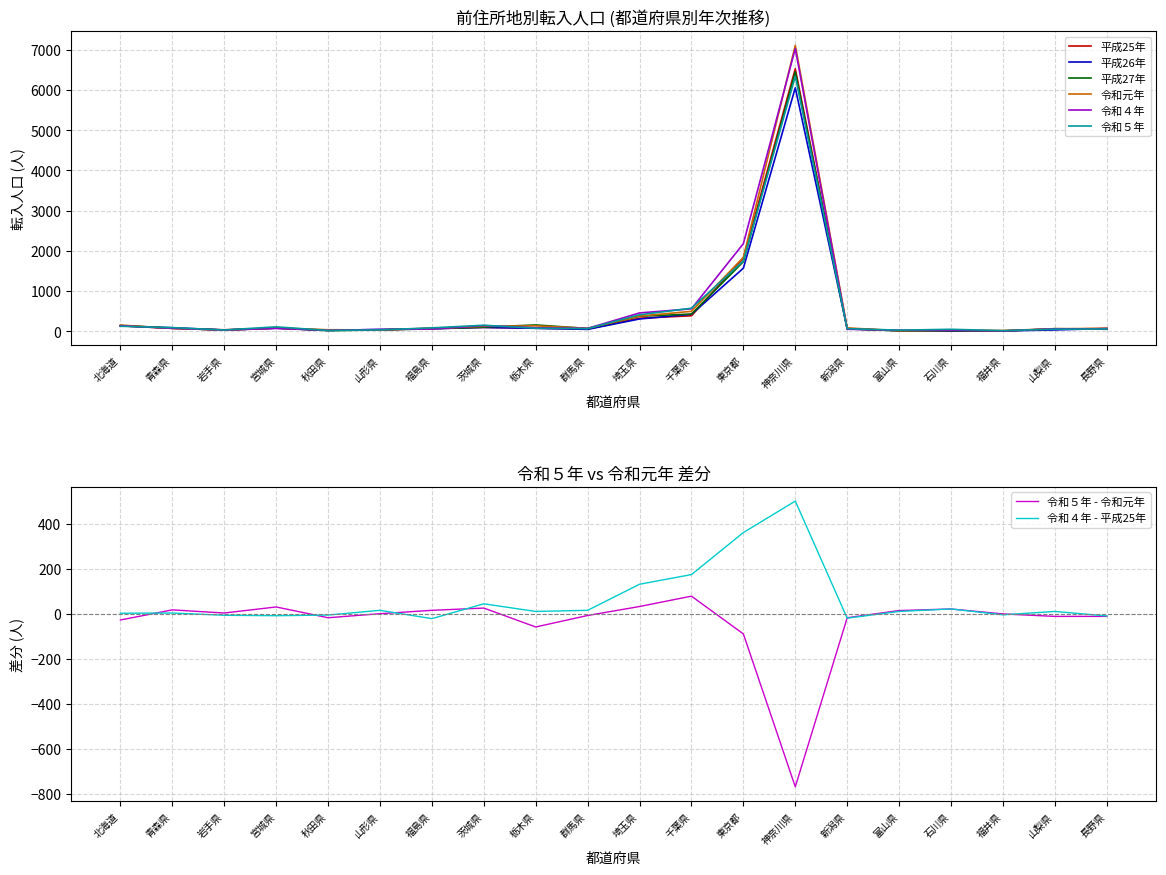

What is the sum of the 令和４年 values at 岩手県 and 秋田県?

51